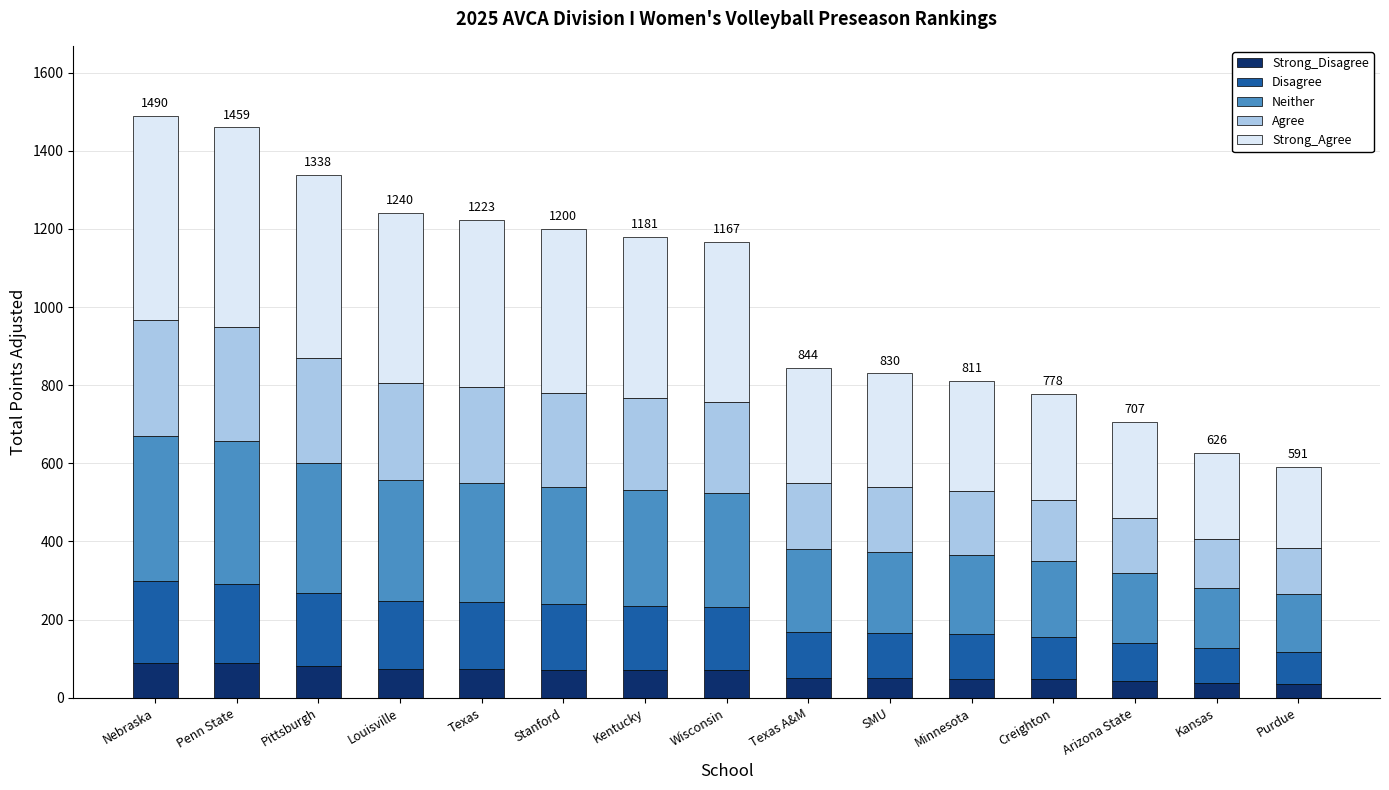

What is the total value across all series at Purdue?

591